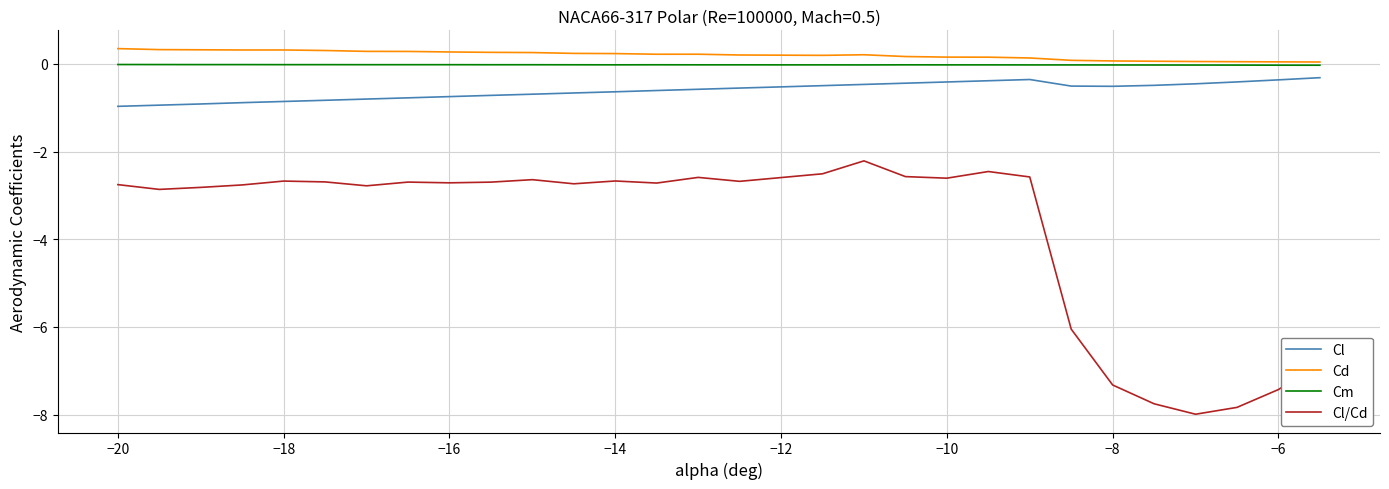

True or false: Cl/Cd and Cl intersect in this chart.

False